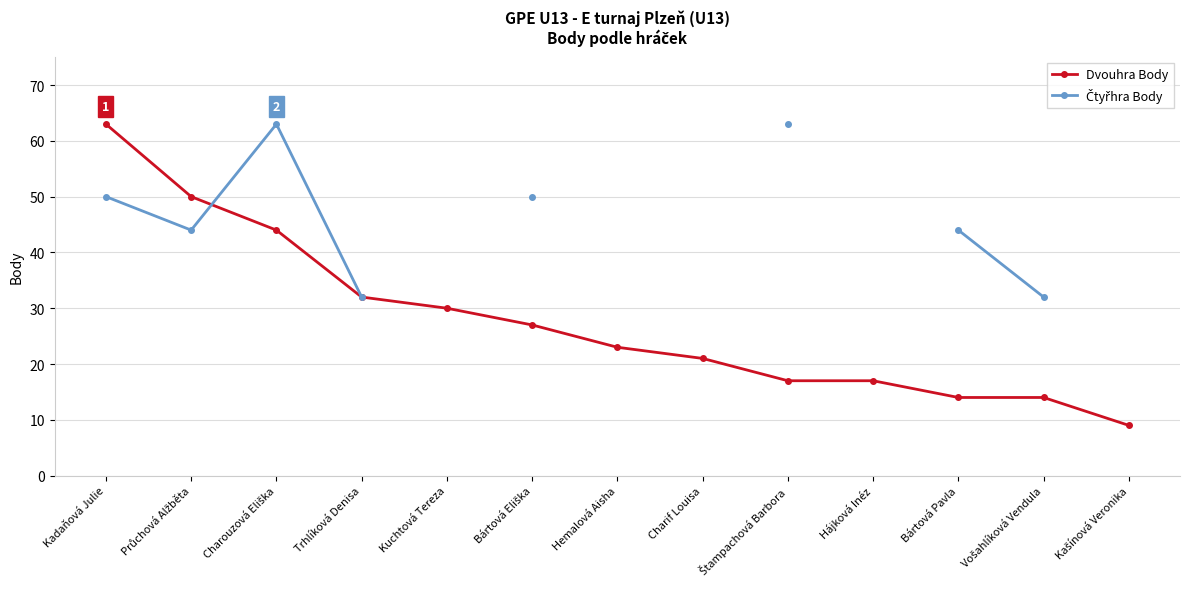

The Čtyřhra Body series shows 50.0 at Kadaňová Julie. True or false?

True